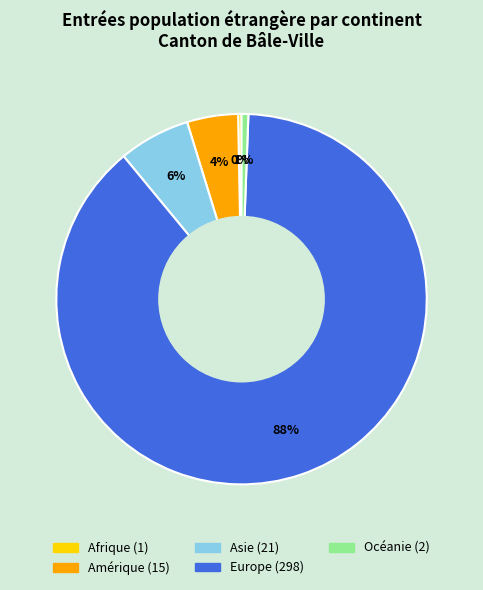

How many segments does this pie chart have?

5